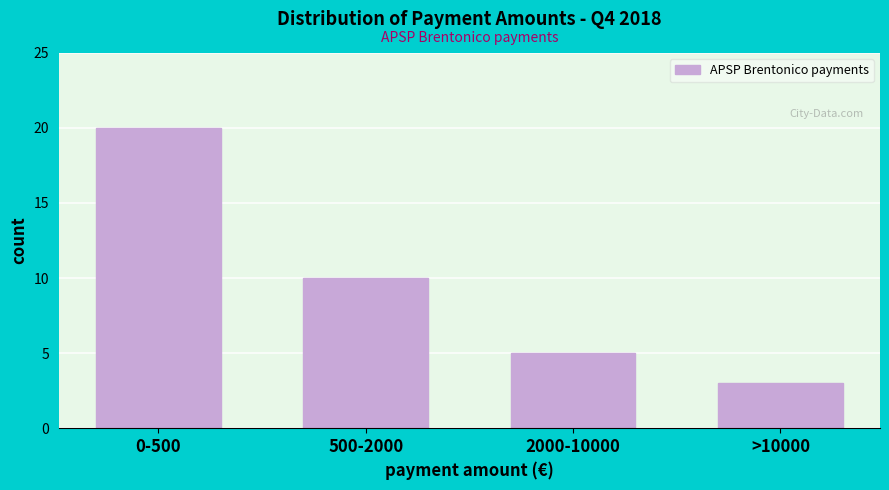

Reading left to right, list all the values displayed in this chart.

20	10	5	3